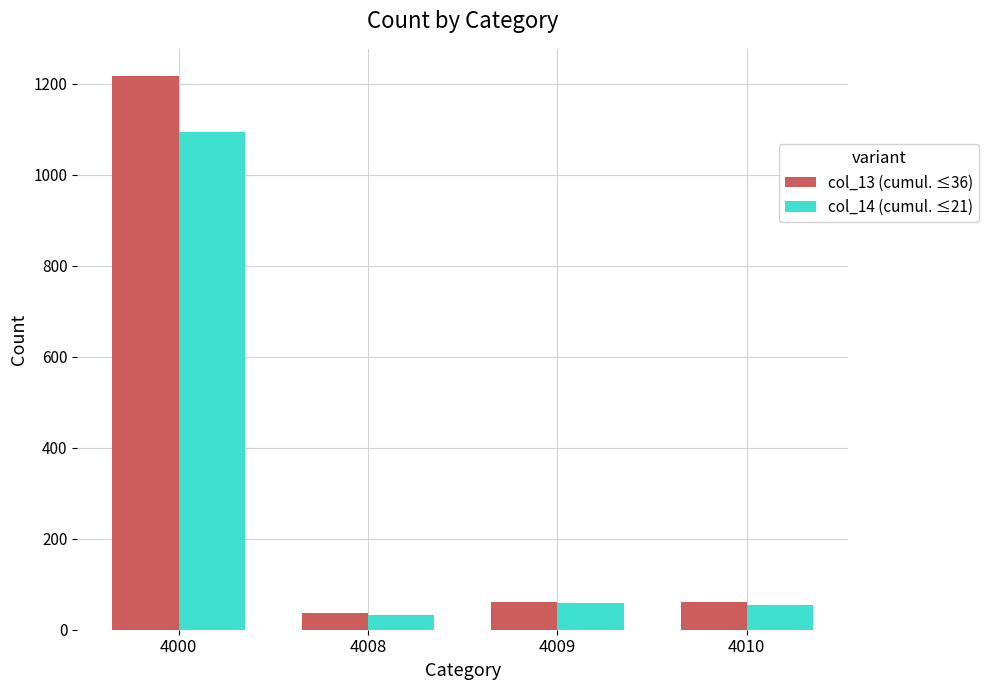

At which category does the chart reach its peak across all series?

4000